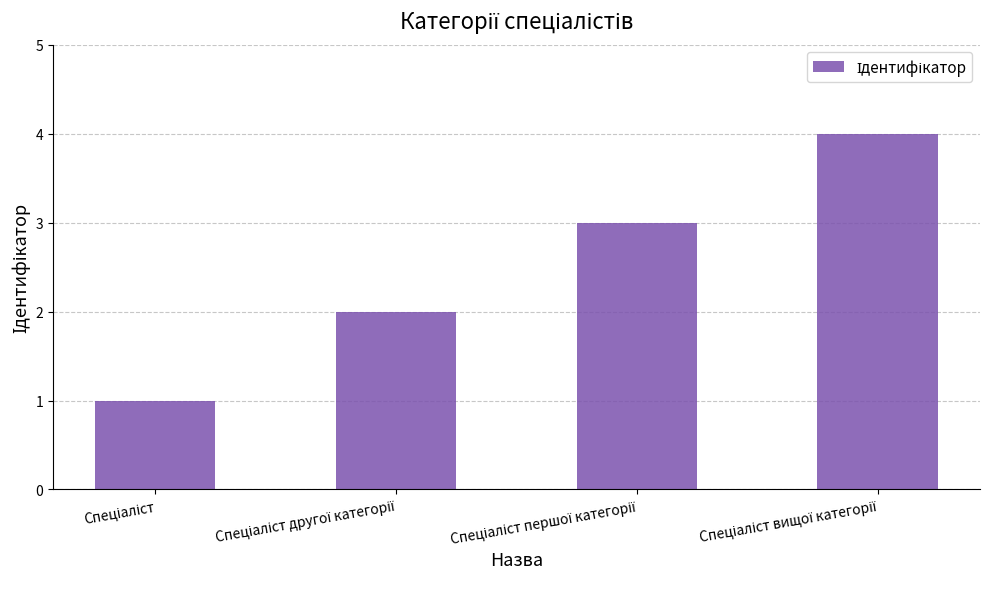

What is the maximum value shown in the chart?

4